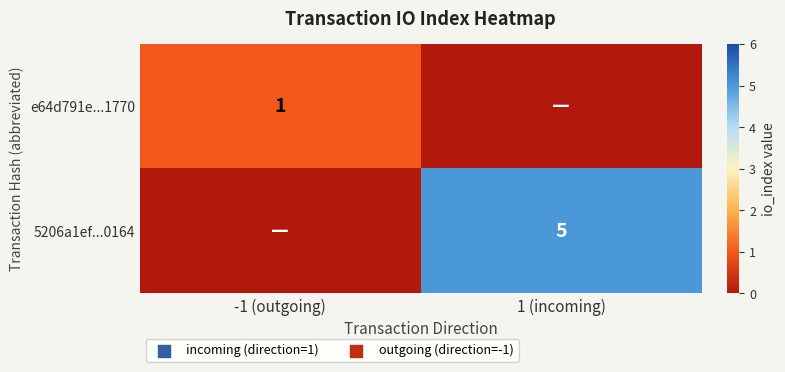

Is it true that e64d791e...1770 equals 1 at -1 (outgoing)?

True